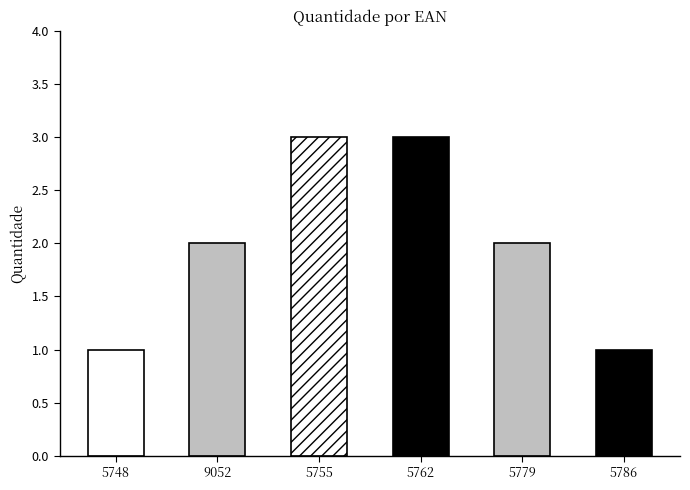

Rank the categories by value from lowest to highest.

7895493925748, 7895493925786, 7895493909052, 7895493925779, 7895493925755, 7895493925762